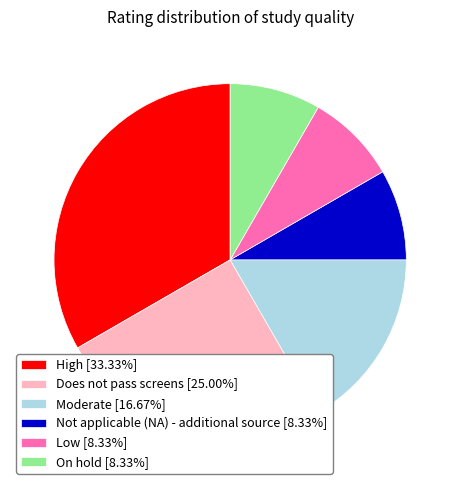

True or false: Not applicable (NA) - additional source accounts for 1% of the total.

False